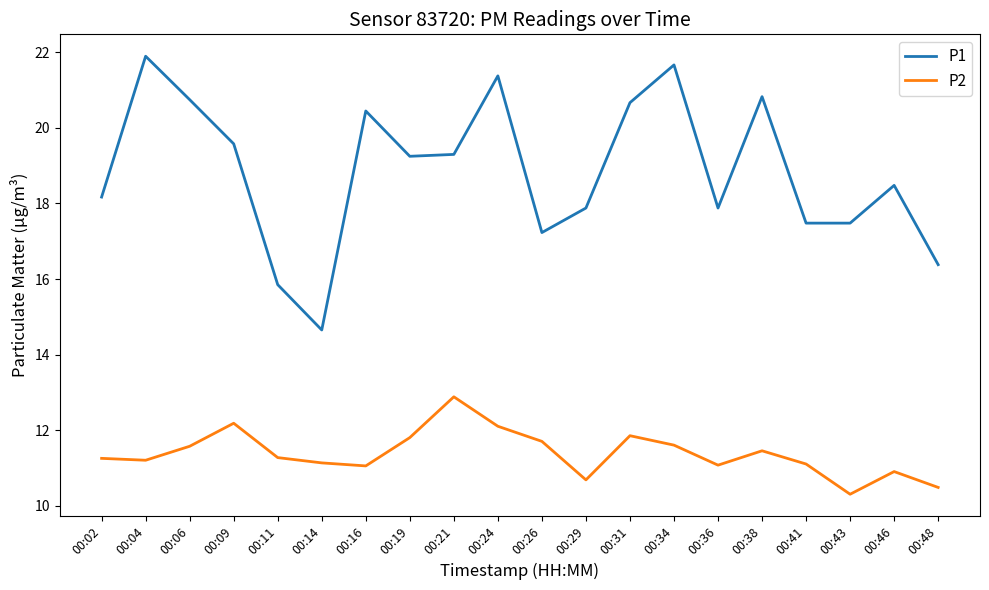

The P1 series shows 7.2 at 00:43. True or false?

False